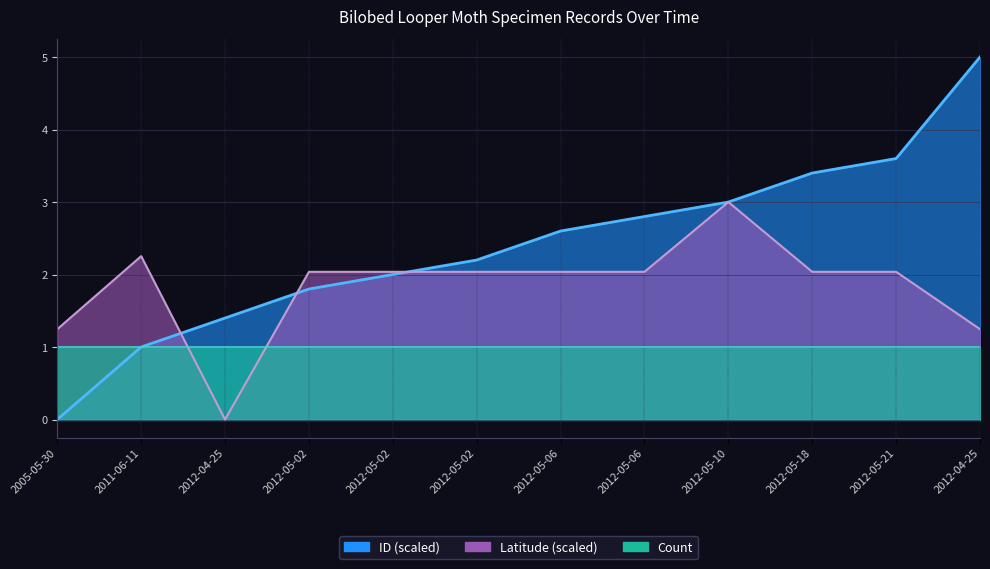

True or false: Latitude and ID_scaled intersect in this chart.

True